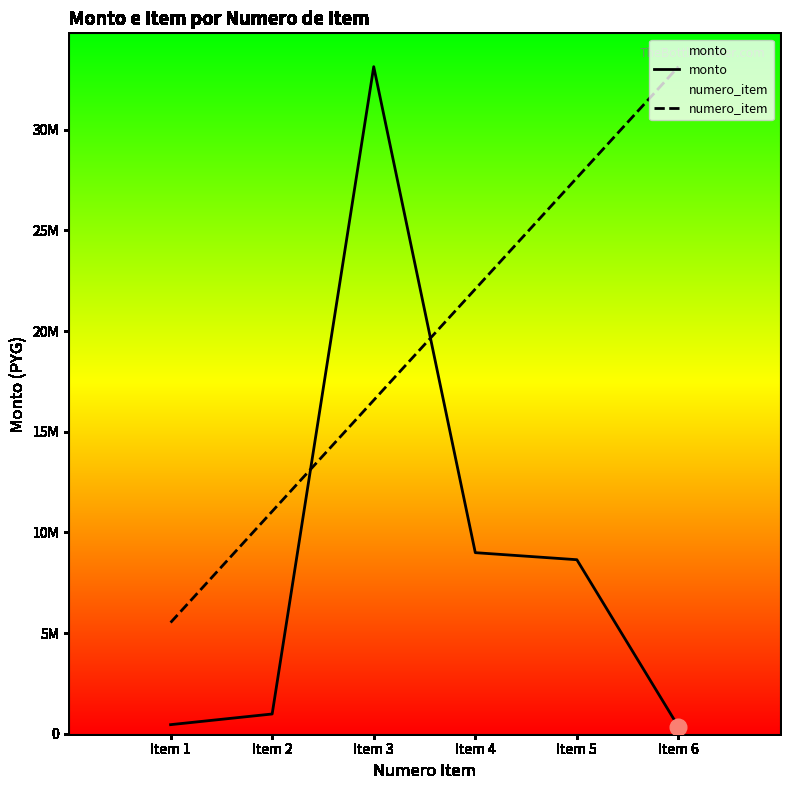

What is the difference between the second highest and minimum values in the monto series?

8642740.0